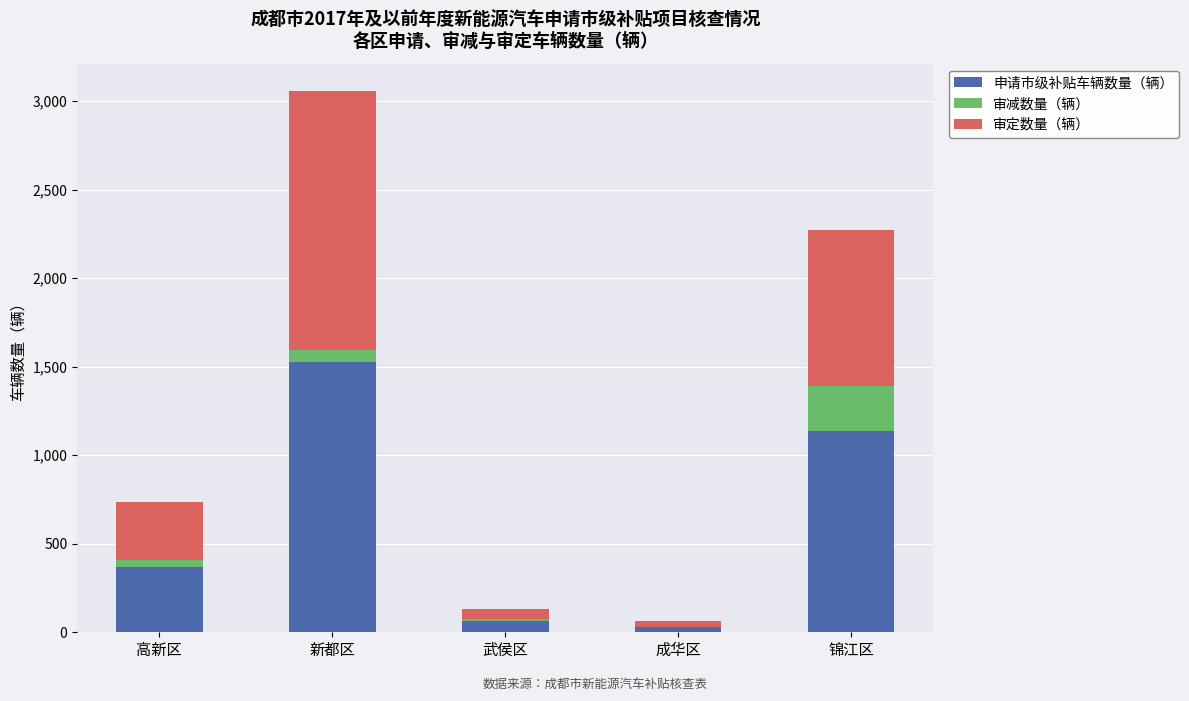

At which category is the sum across all series the highest?

新都区